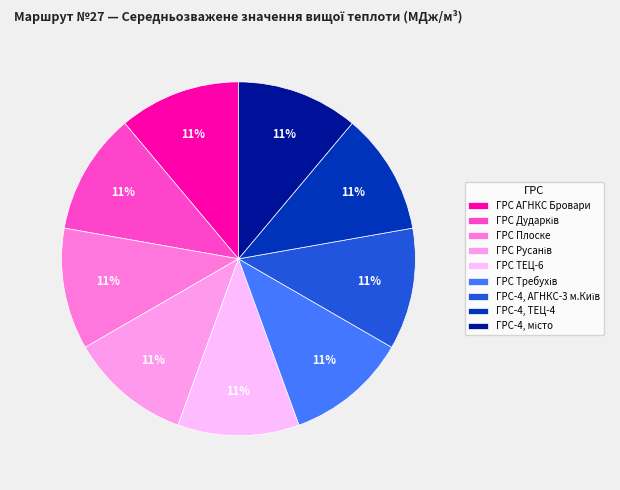

To the nearest percent, what is the average slice percentage?

11%